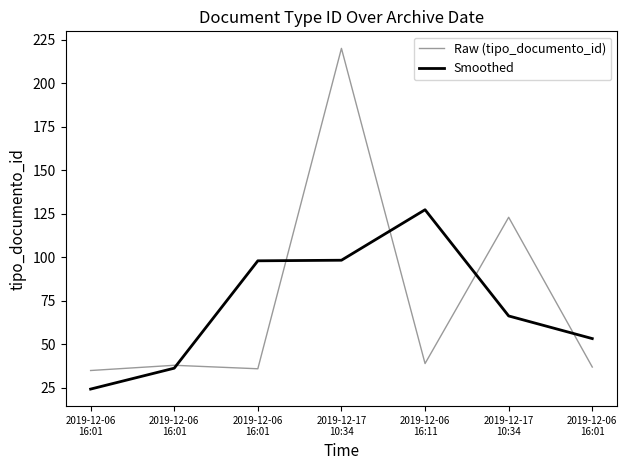

What are all the series names shown in the legend?

Raw (tipo_documento_id), Smoothed